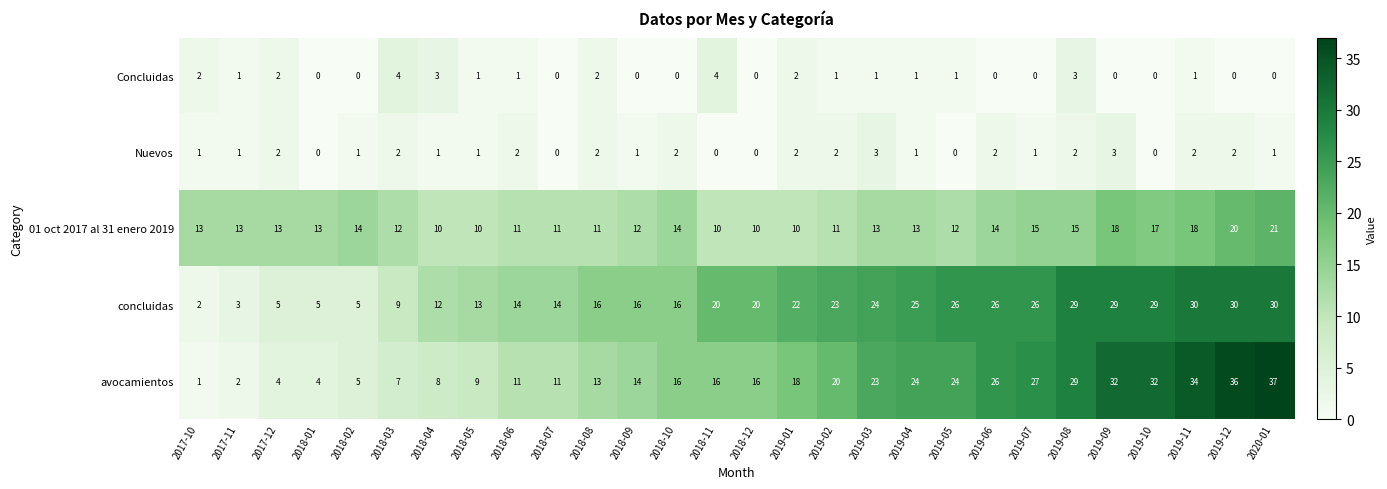

What is the difference between the maximum and second lowest values in the Nuevos series?

3